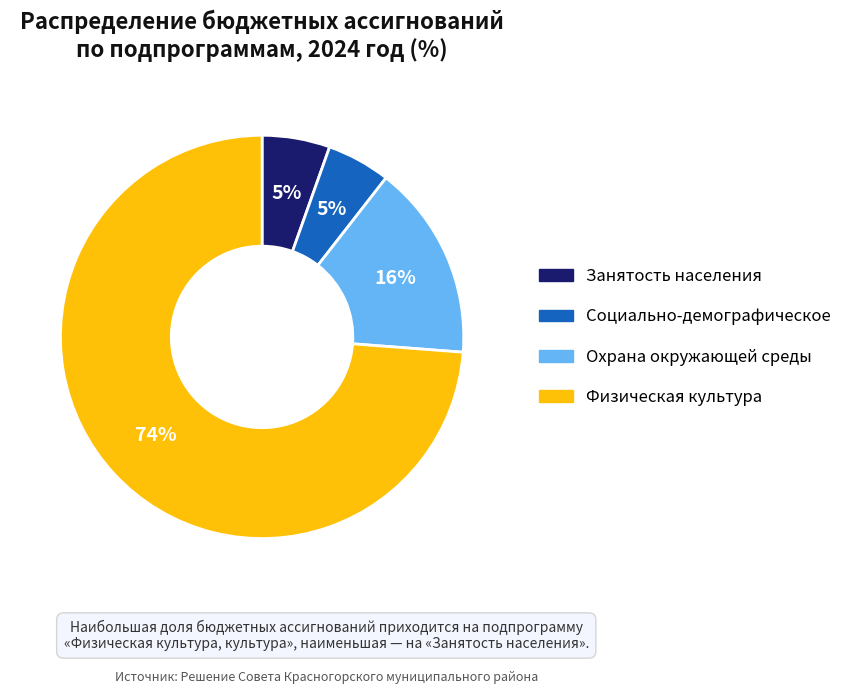

Is there any slice that represents more than half of the pie?

Yes